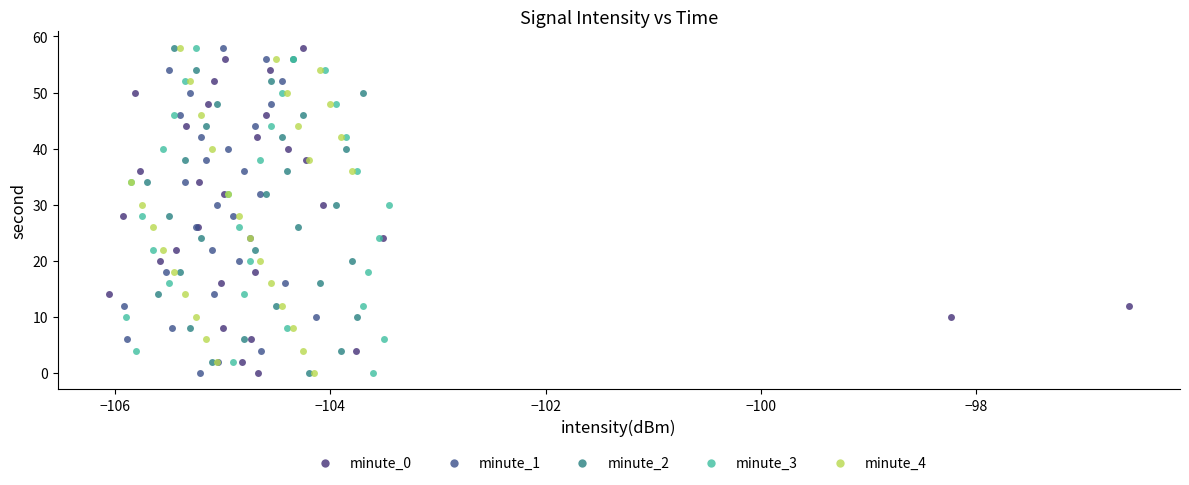

What are all the series names shown in the legend?

minute_0, minute_1, minute_2, minute_3, minute_4